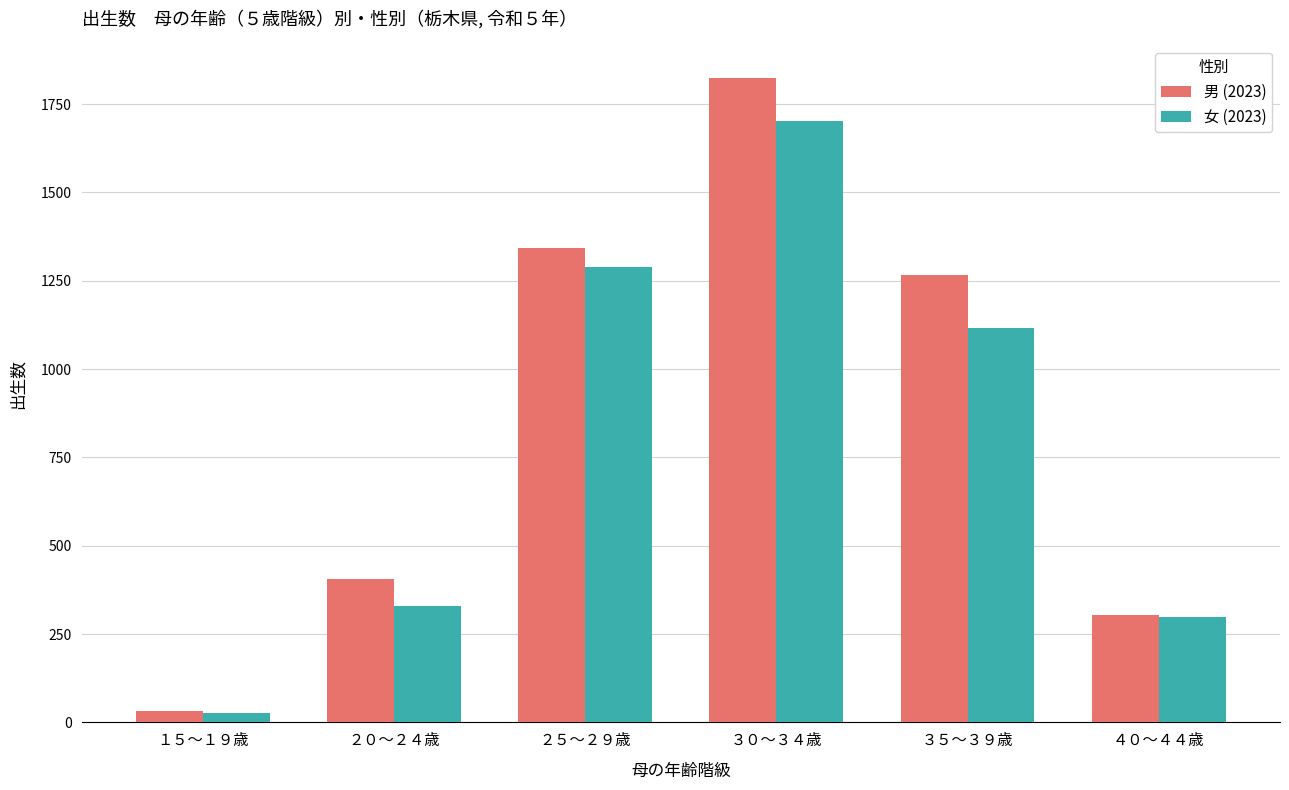

What are all the series names shown in the legend?

男 (2023), 女 (2023)